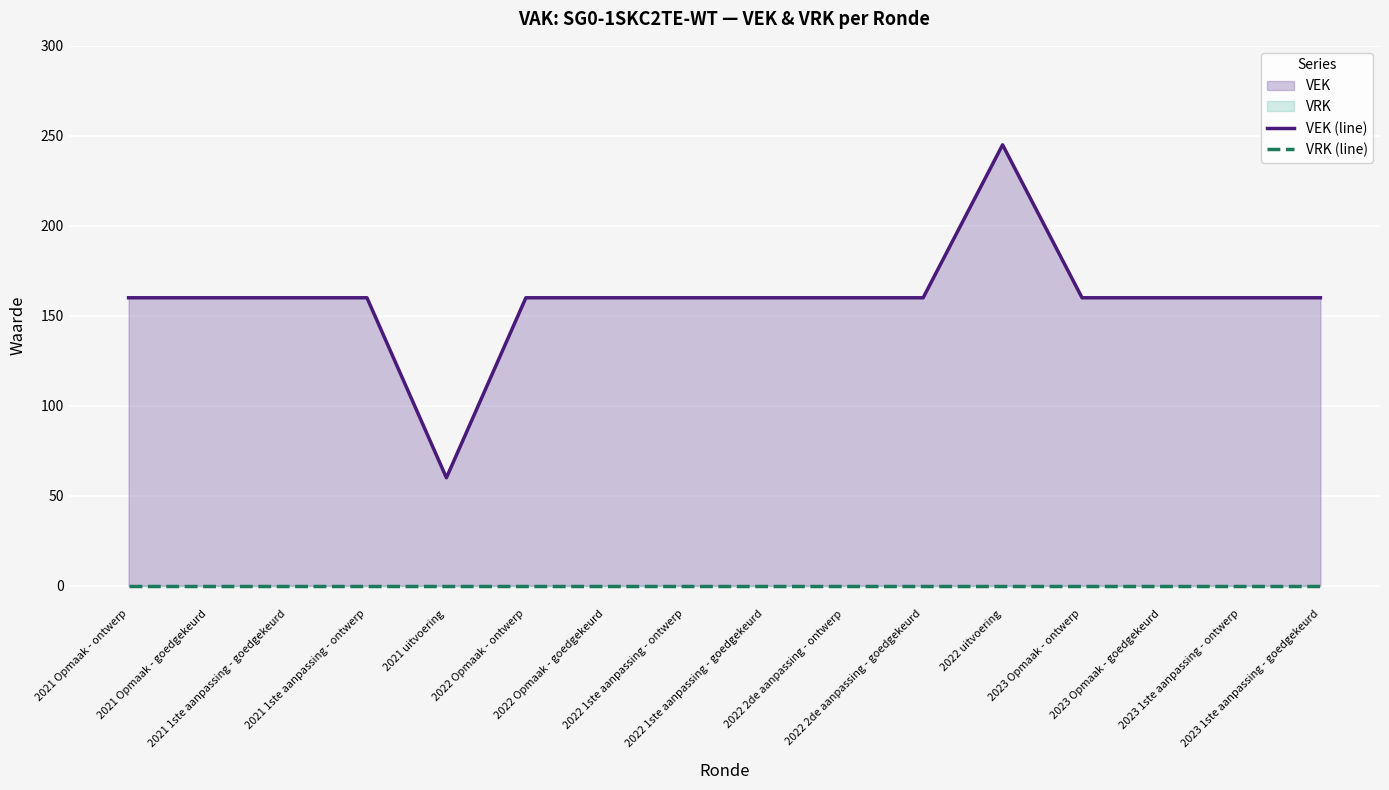

Where is VEK (line) nearest to the value 152?

2021 Opmaak - ontwerp